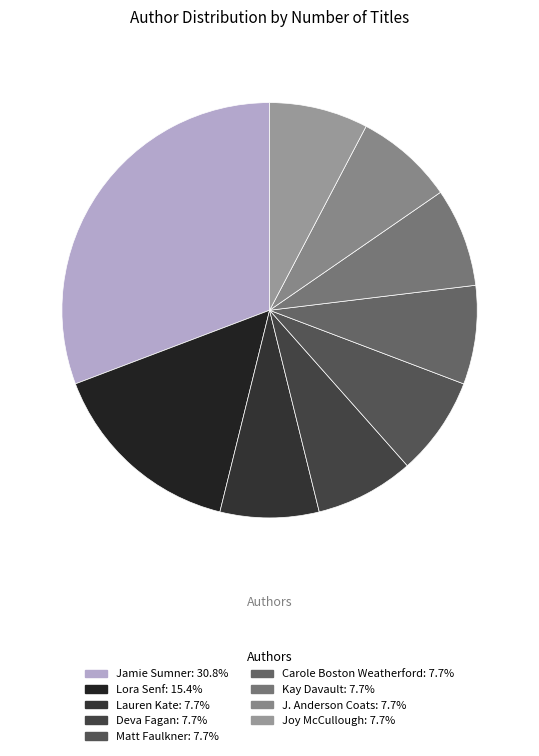

How many slices are in this pie chart?

9